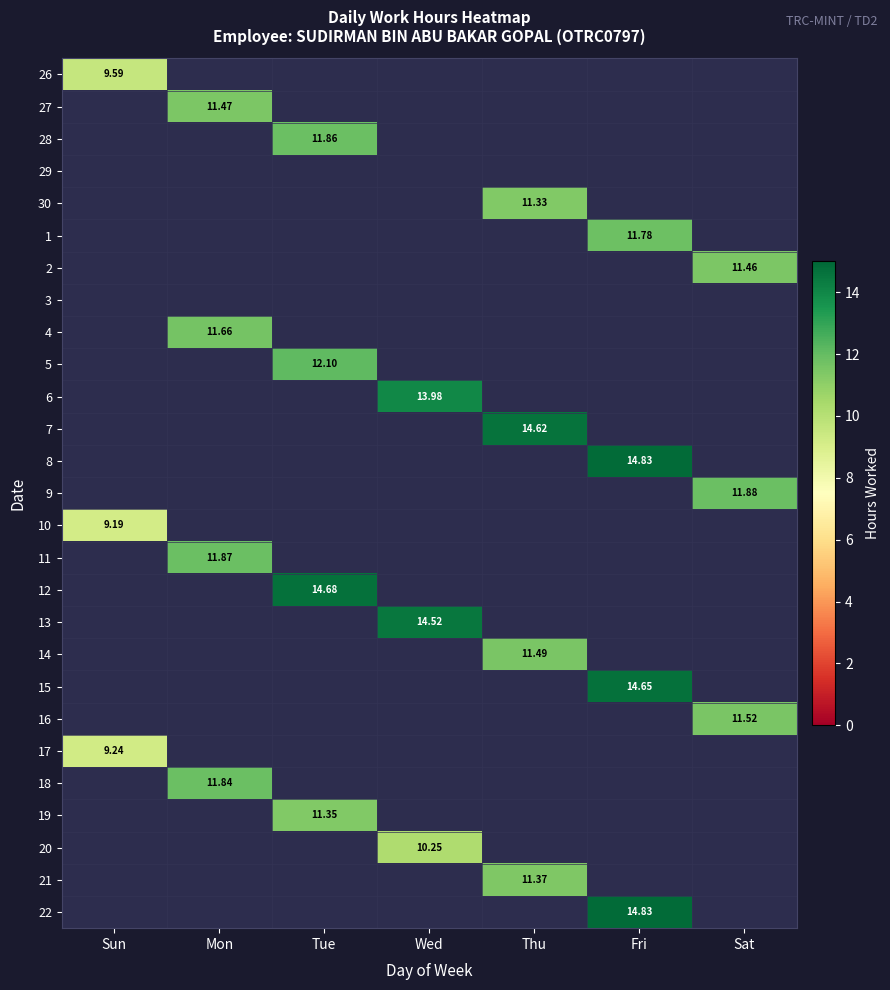

The value of 19 at Tue is 11.3. True or false?

True